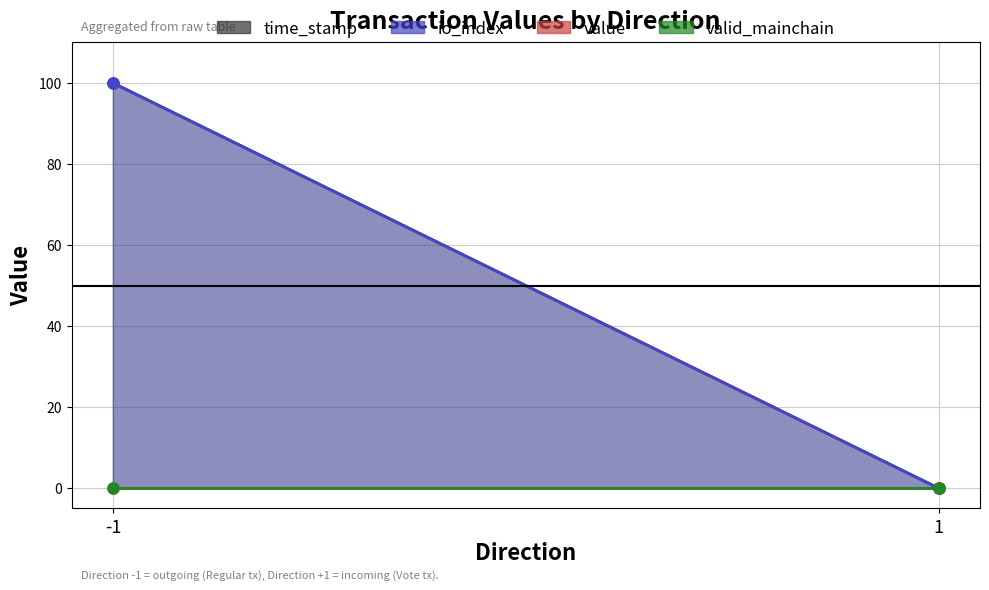

What are all the series names shown in the legend?

time_stamp, io_index, value, valid_mainchain